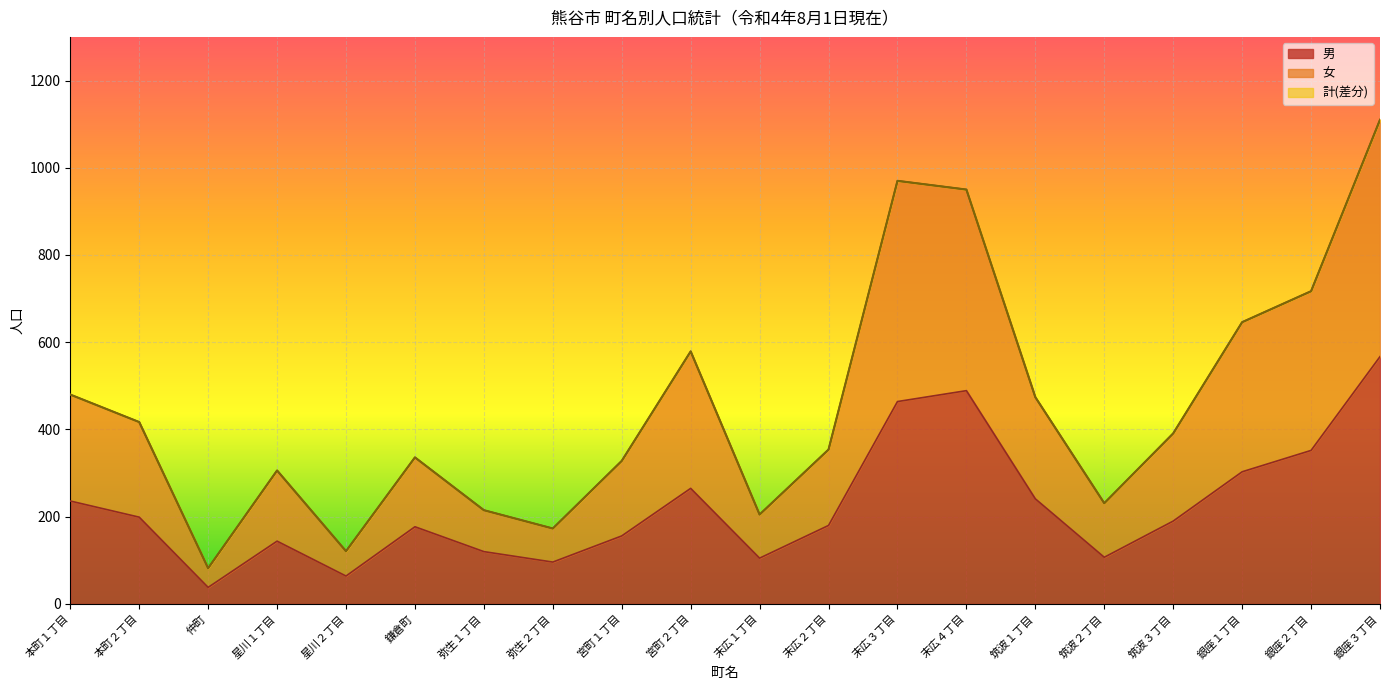

How many values in the 計 series are below 391?

10